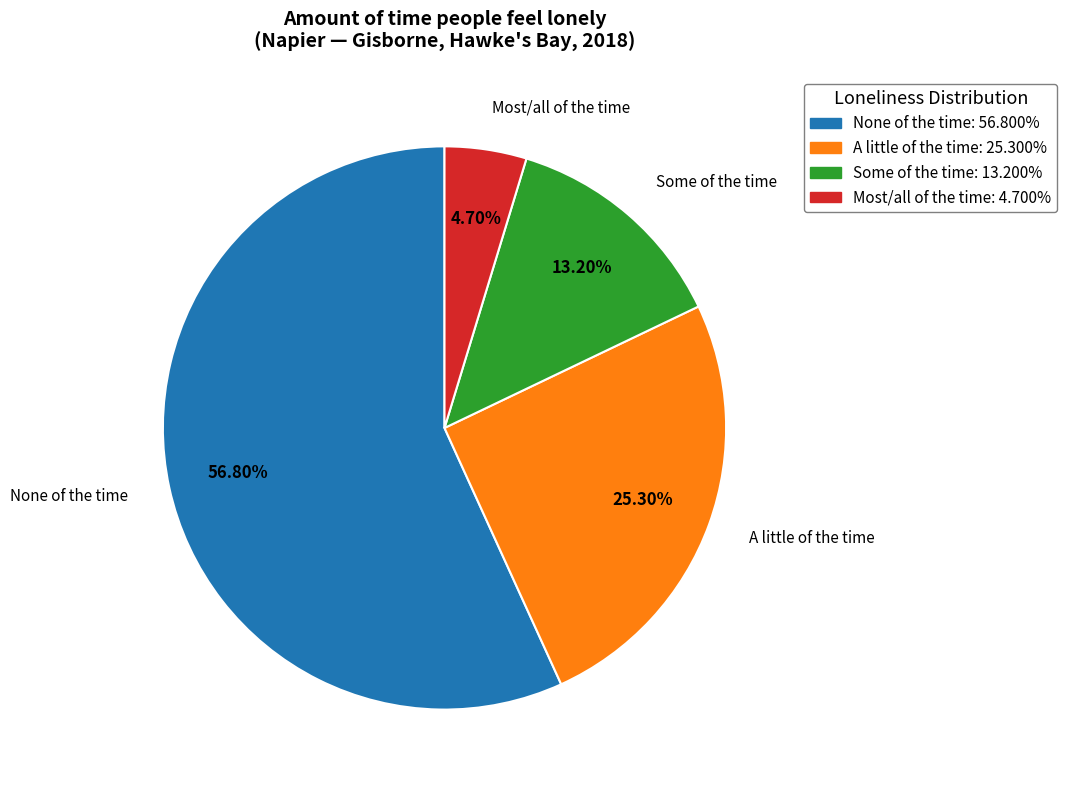

What is the smallest slice in the pie chart?

Most/all of the time